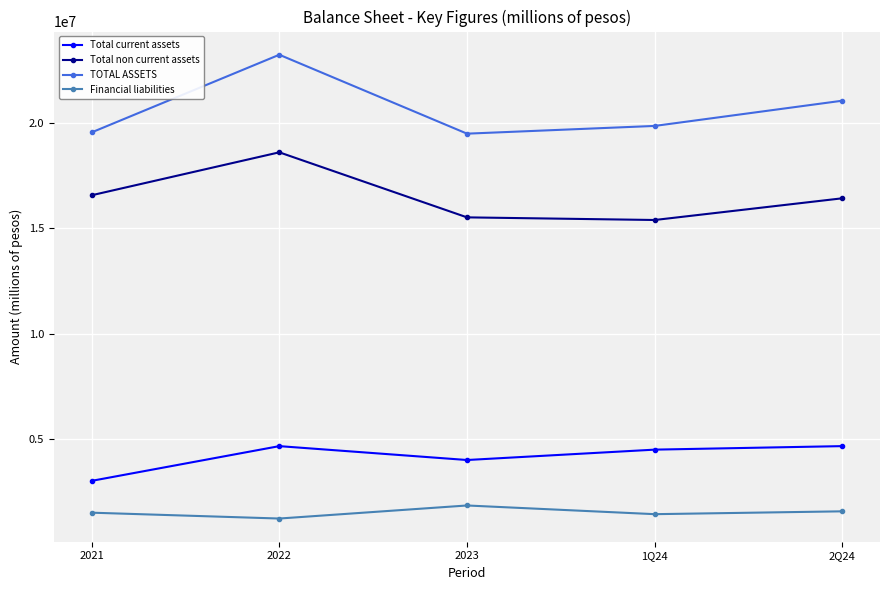

True or false: TOTAL ASSETS has a value of 35479480 at 1Q24.

False